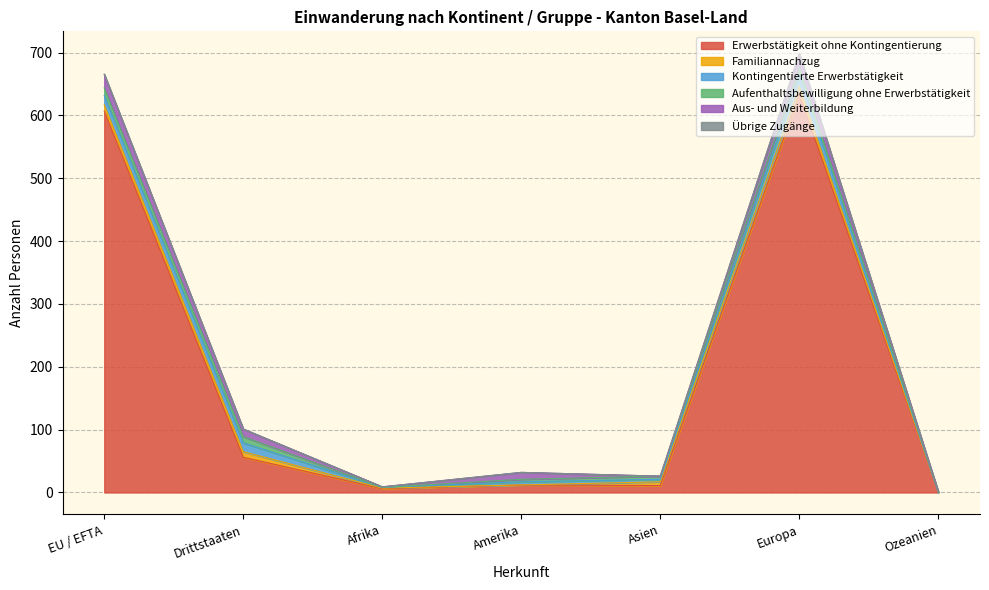

Rank the series by their maximum value, from highest to lowest.

Erwerbstätigkeit ohne Kontingentierung, Aus- und Weiterbildung, Kontingentierte Erwerbstätigkeit, Familiannachzug, Aufenthaltsbewilligung ohne Erwerbstätigkeit, Übrige Zugänge